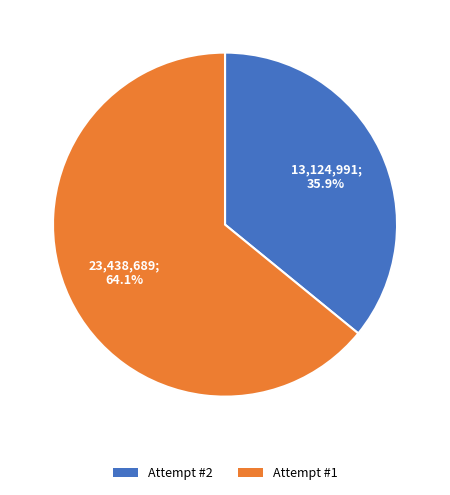

What is the majority slice?

Attempt #1